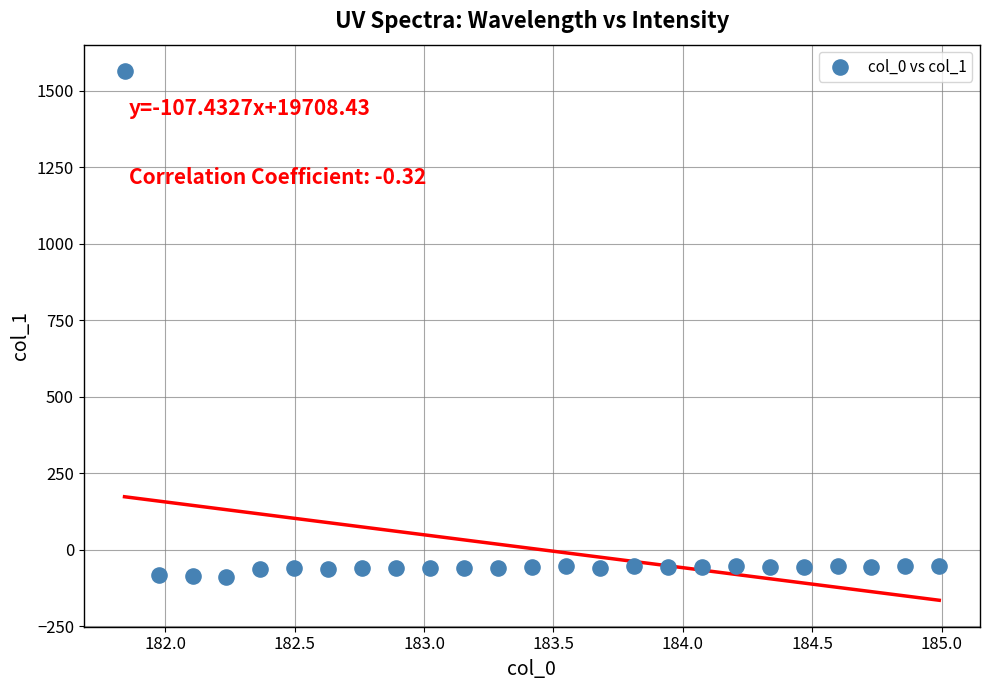

What is the range of X values (max minus min)?

3.1